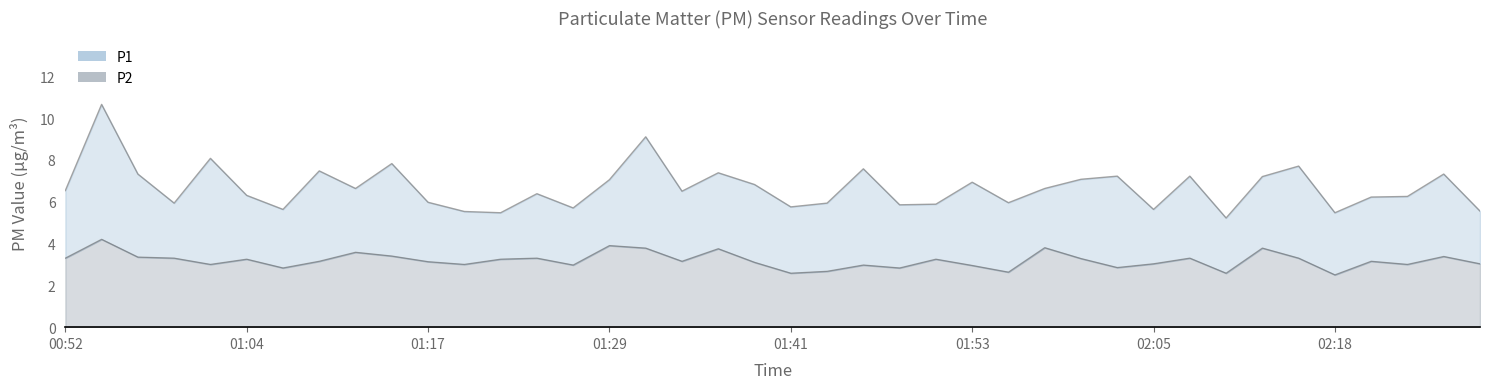

What is the sum of all P2 values?

127.5